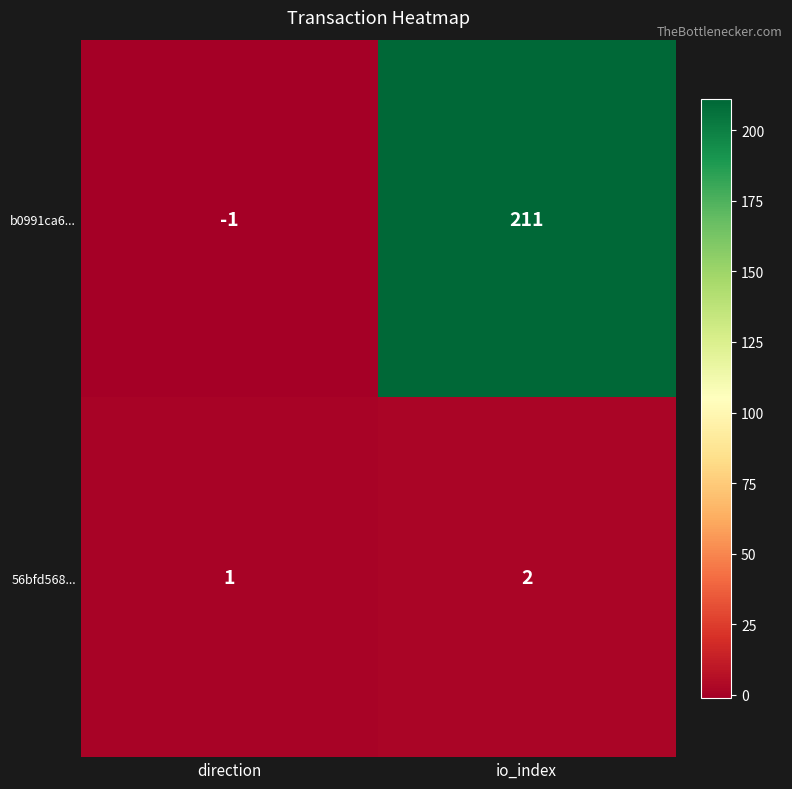

Reading left to right, extract all data points from this chart.

b0991ca6...: -1	211
56bfd568...: 1	2